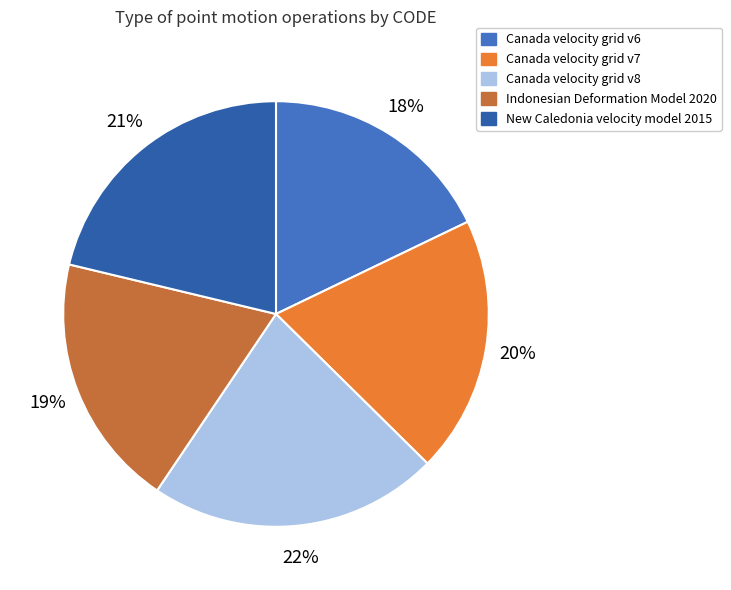

How many segments does this pie chart have?

5